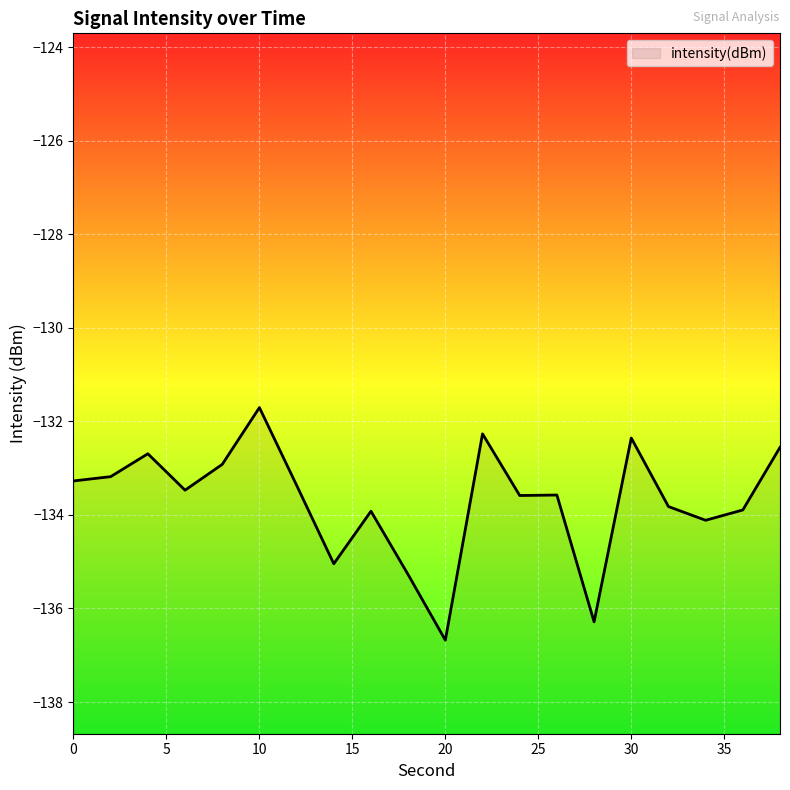

What is the sum of the values at 34 and 4?

-266.8